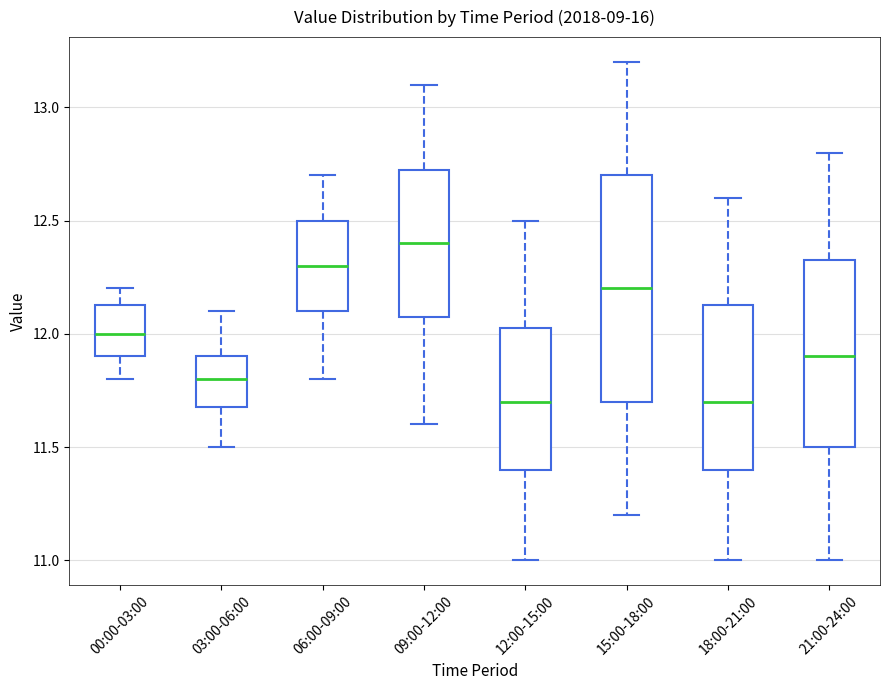

Where does the lower whisker of the box for 09:00-12:00 end on the y-axis? The values are not printed on the chart, so give them approximately, as read against the axis.

11.60